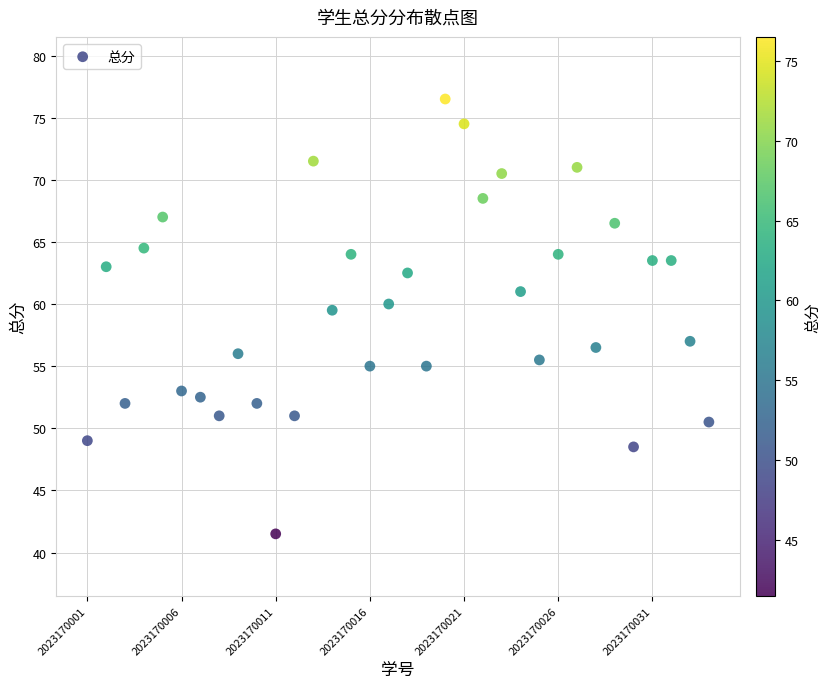

What Y value in the scatter plot is closest to 59?

59.5